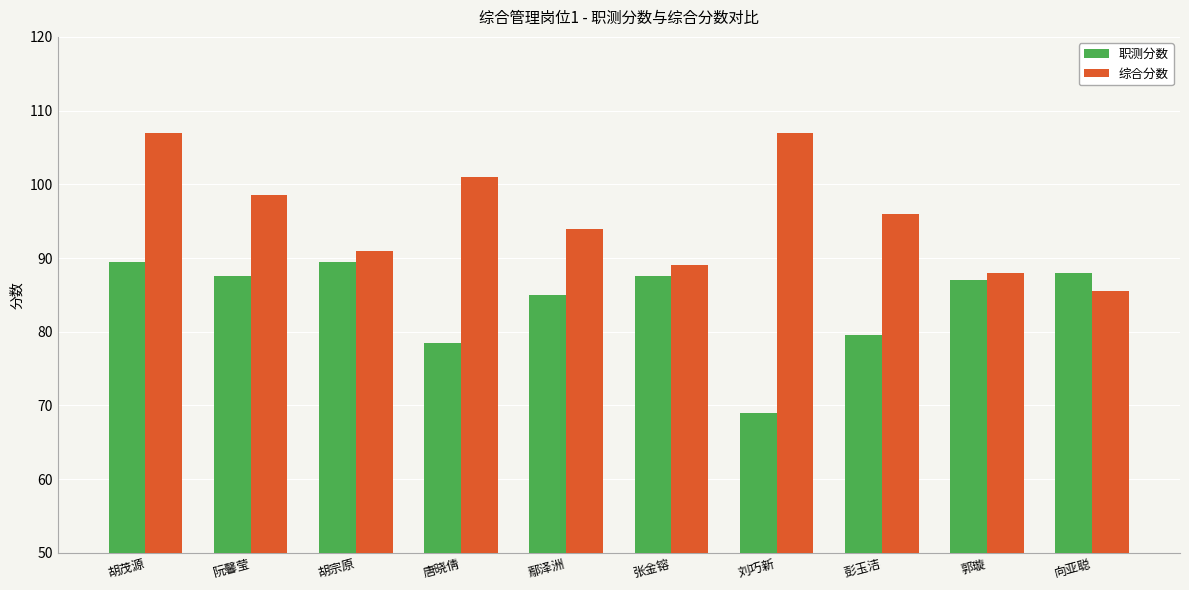

Which series has the largest total across all categories?

综合分数